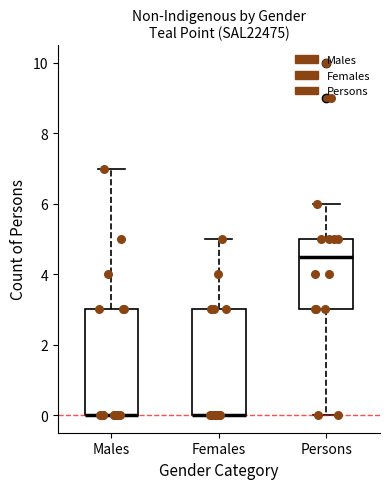

Reading left to right, read every box against the y-axis: the position of its median line, the range the box covers, and the ends of its whiskers. The values are not printed on the chart, so give them approximately, as read against the axis.

Males: median 0.0 (drawn on the box's lower edge), box 0.0 to 3.0, whiskers 0.0 to 7.0
Females: median 0.0 (drawn on the box's lower edge), box 0.0 to 3.0, whiskers 0.0 to 5.0
Persons: median 4.6, box 3.0 to 5.0, whiskers 0.0 to 6.0